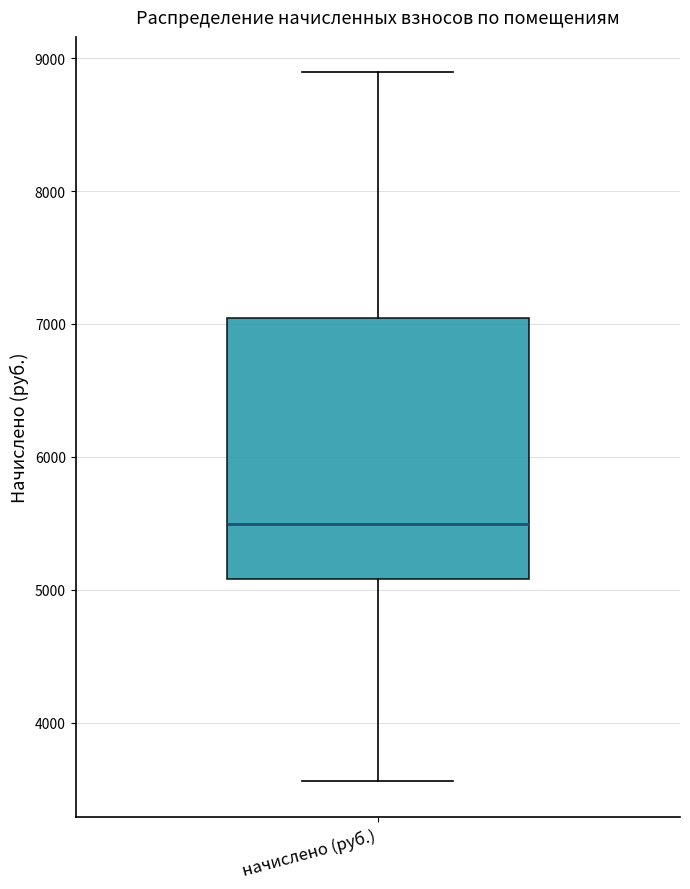

Where does the upper whisker of the box for начислено (руб.) end on the y-axis? The values are not printed on the chart, so give them approximately, as read against the axis.

8900